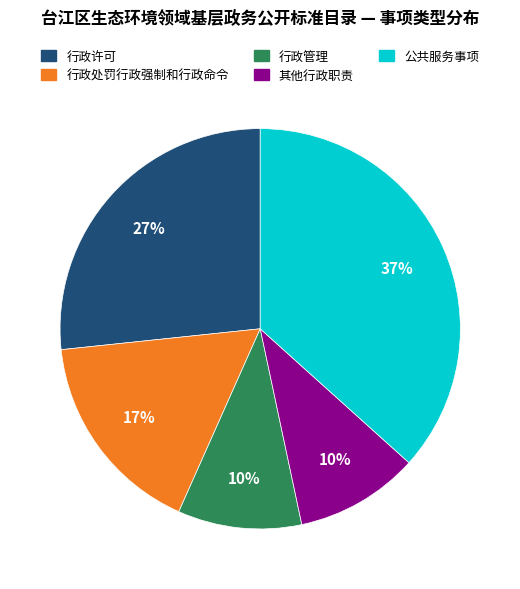

What percentage is the 行政许可 slice, to the nearest percent?

27%